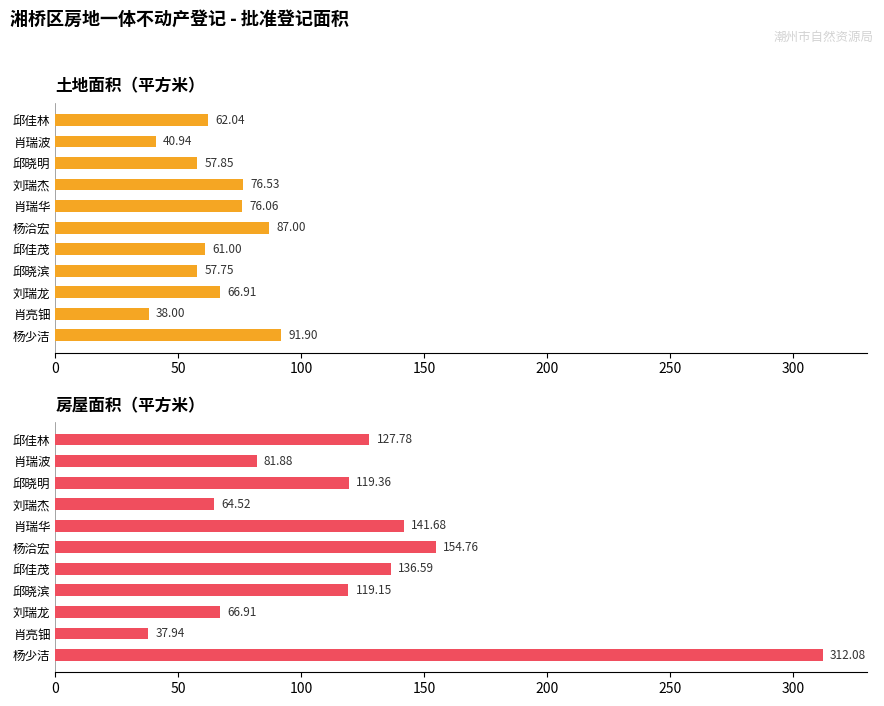

What is the value of the 房屋面积（平方米） bar at the 1st from the left?

127.8